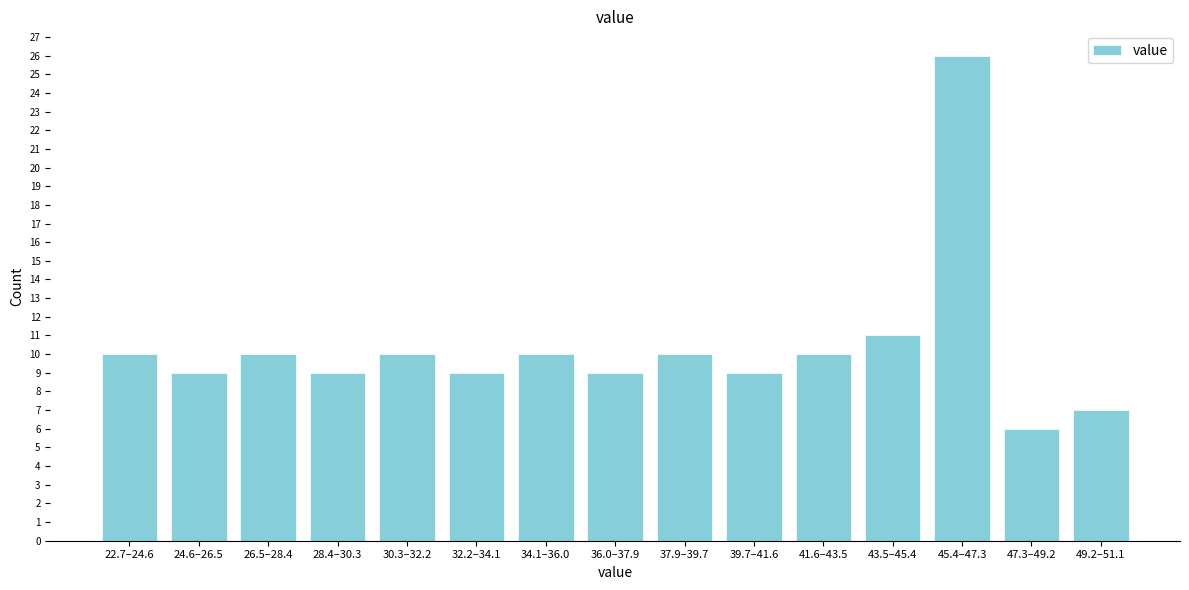

Reading left to right, list all the values displayed in this chart.

10	9	10	9	10	9	10	9	10	9	10	11	26	6	7